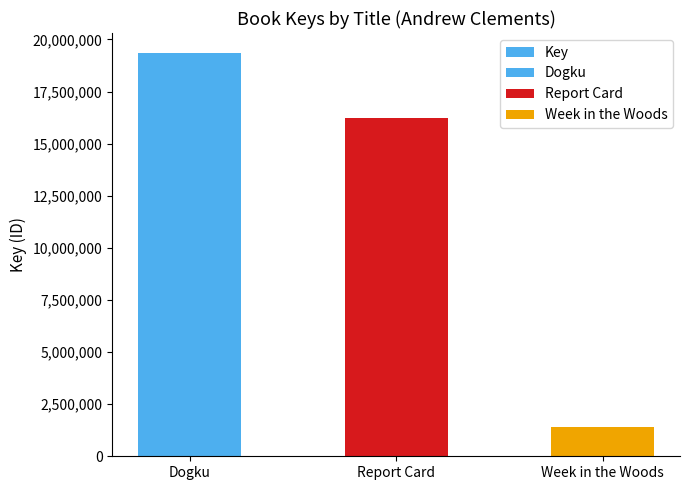

Which label corresponds to the smallest value in the chart?

Week in the Woods